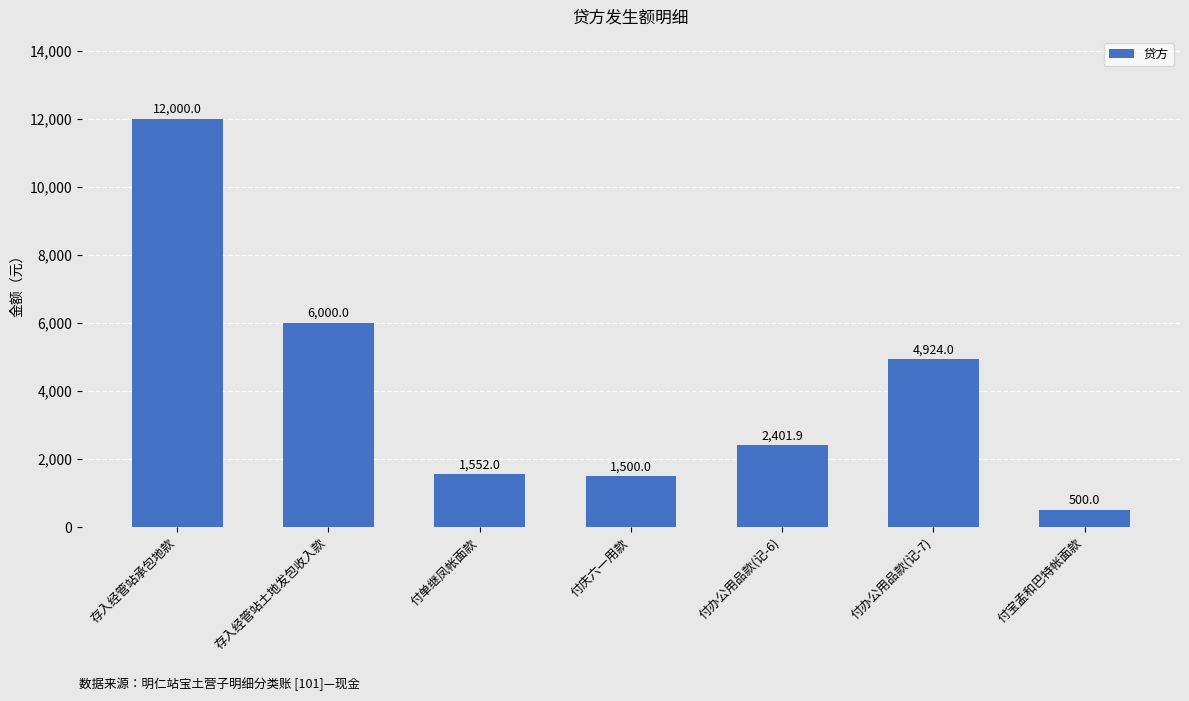

Rank the categories by value from lowest to highest.

付宝孟和巴特帐面款, 付庆六一用款, 付单继凤帐面款, 付办公用品款(记-6), 付办公用品款(记-7), 存入经管站土地发包收入款, 存入经管站承包地款